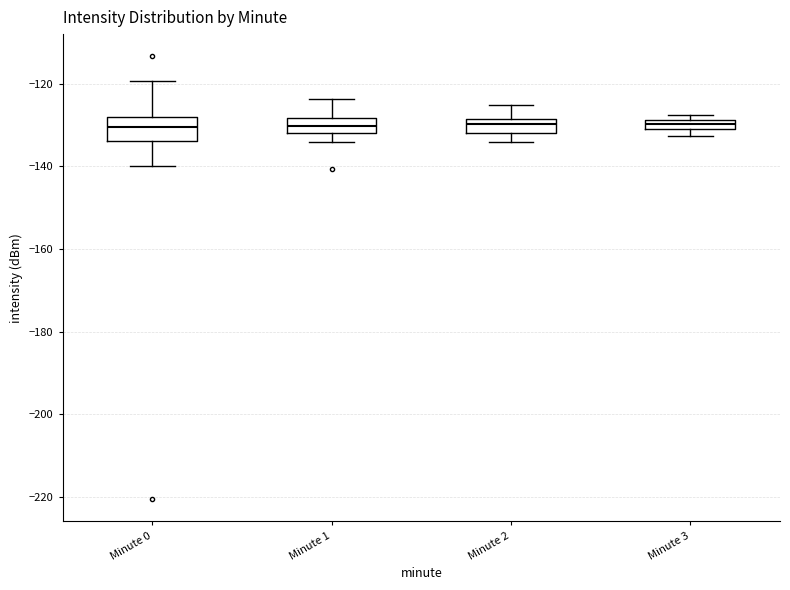

Where is the lower edge of the box for Minute 0 on the y-axis? The values are not printed on the chart, so give them approximately, as read against the axis.

-134